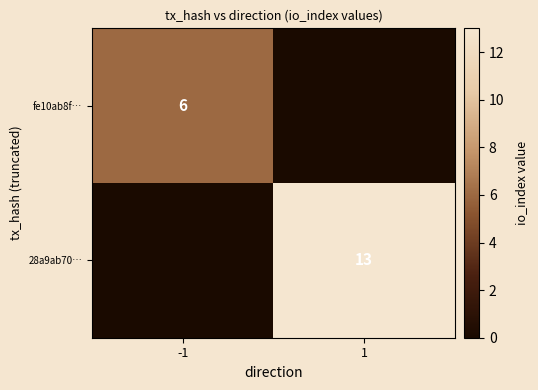

The fe10ab8f… series shows 6 at -1. True or false?

True